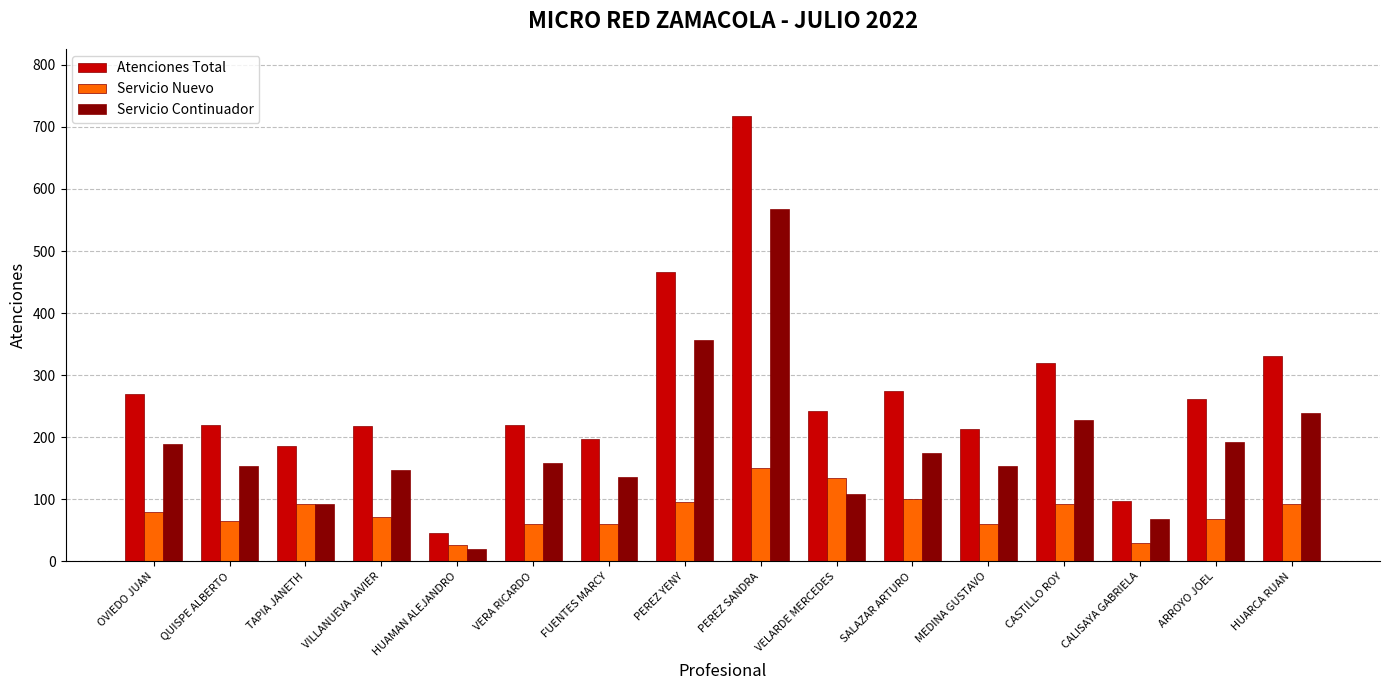

Which label corresponds to the smallest value in the chart?

HUAMAN ALEJANDRO